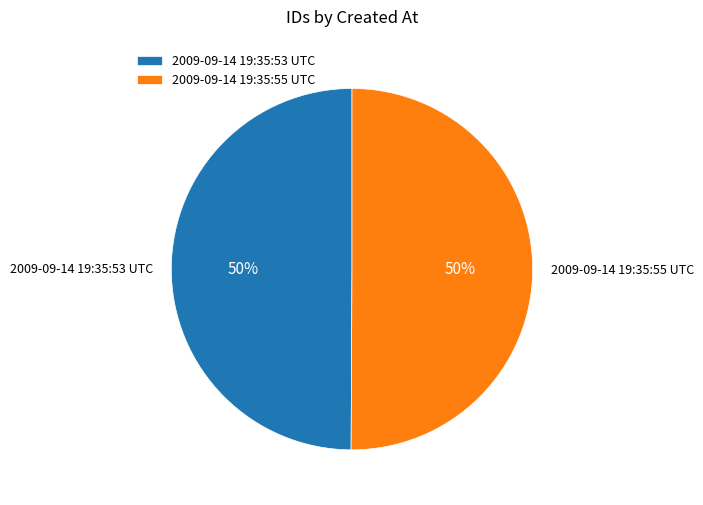

To the nearest percent, what percentage of the pie is 2009-09-14 19:35:53 UTC?

50%